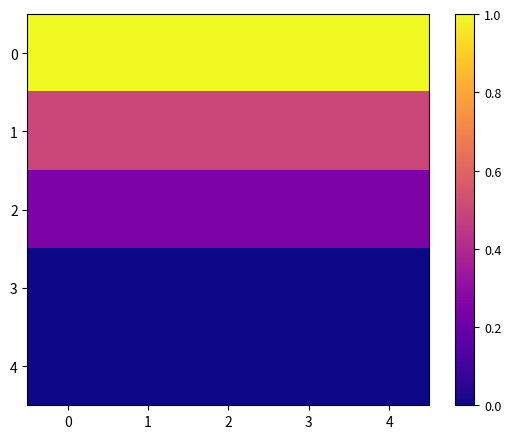

Which series changed the most between 0 and 1?

row_0